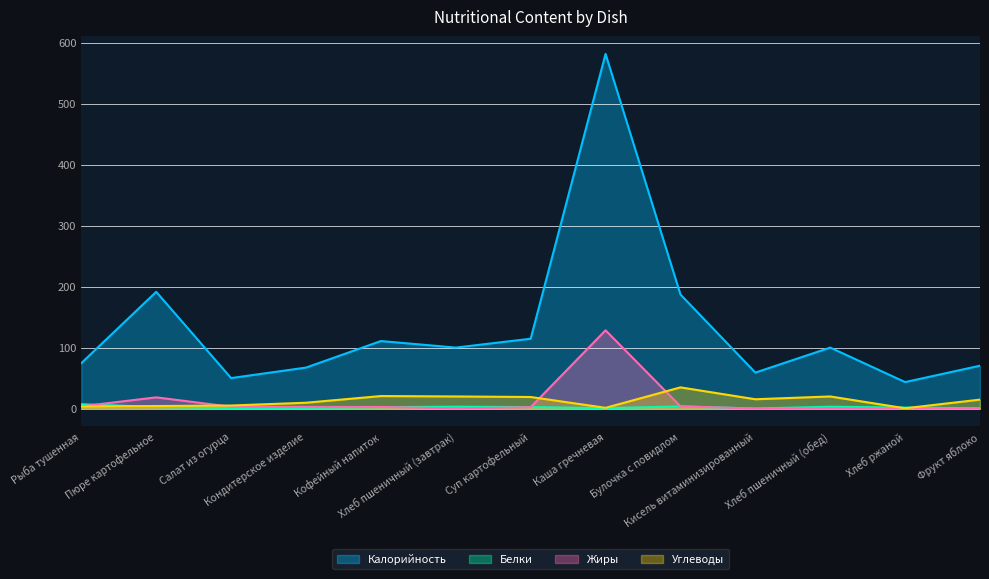

The Калорийность series shows 59.0 at Кисель витаминизированный. True or false?

True